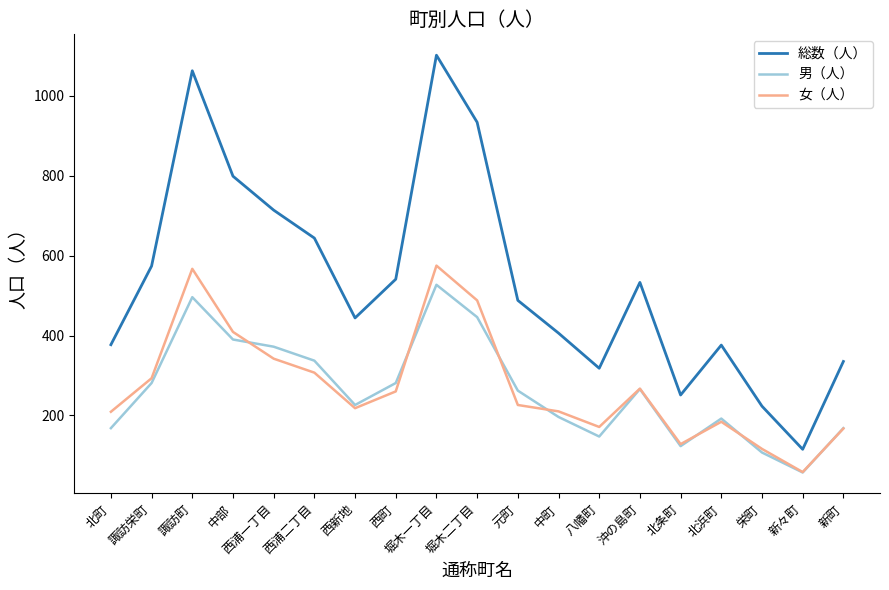

True or false: 女（人） and 総数（人） cross at least once.

False